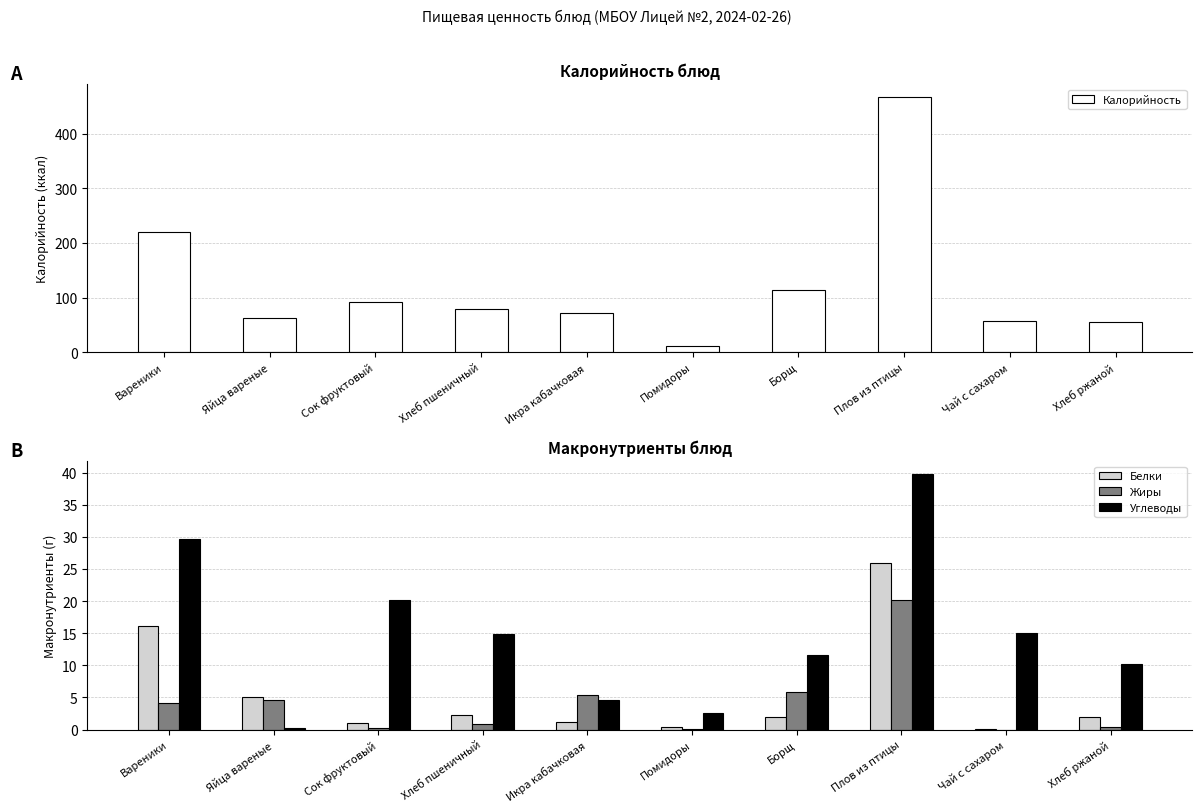

What is the sum of all Углеводы values?

148.8